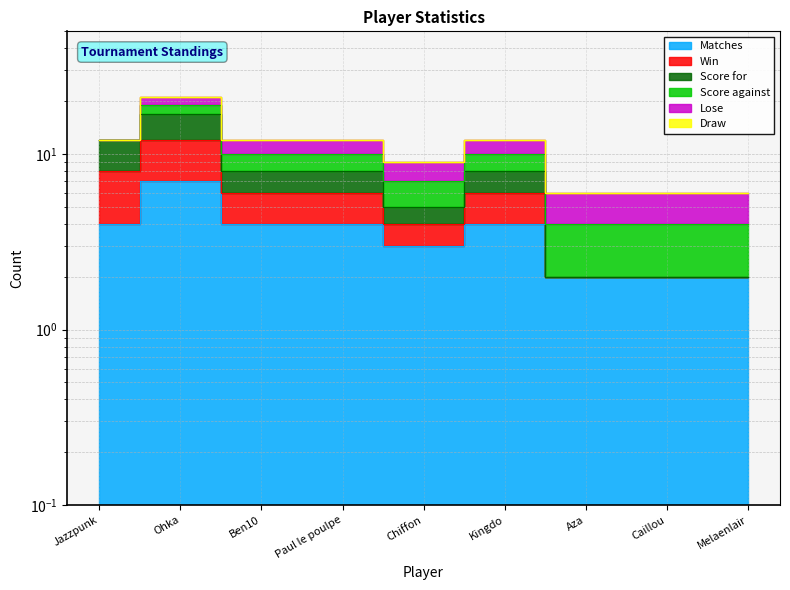

In Win, how many points are higher than both neighbors (excluding endpoints)?

2